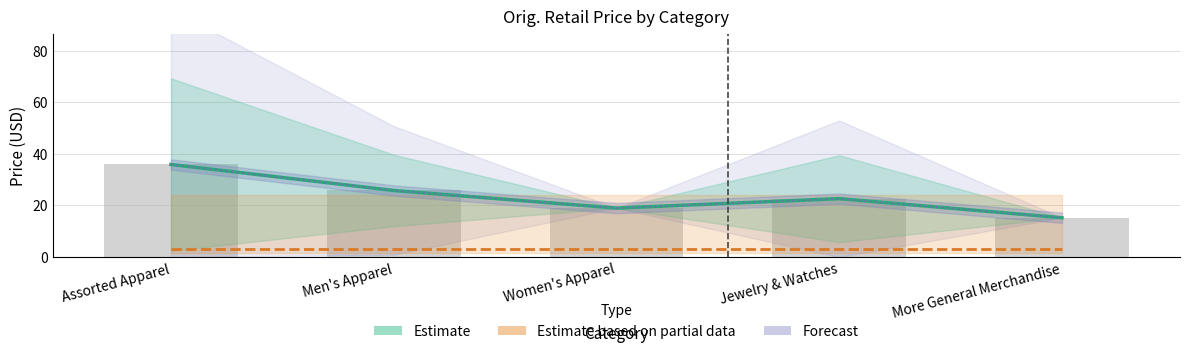

Where is Estimate nearest to the value 25?

Men's Apparel